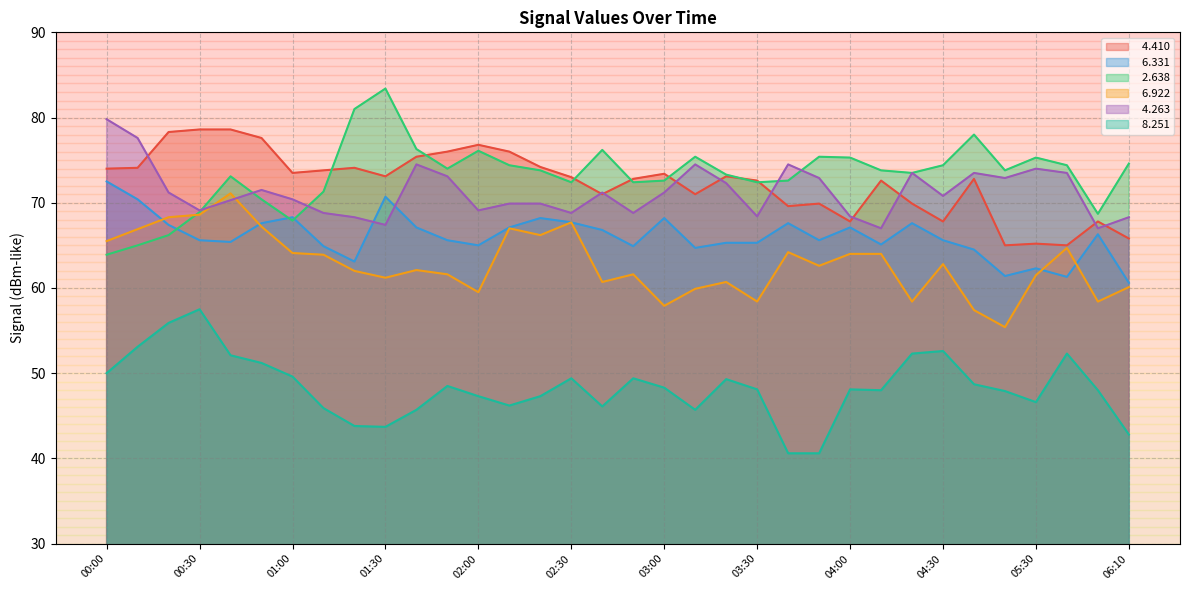

Where is the first local maximum for   6.331?

01:00